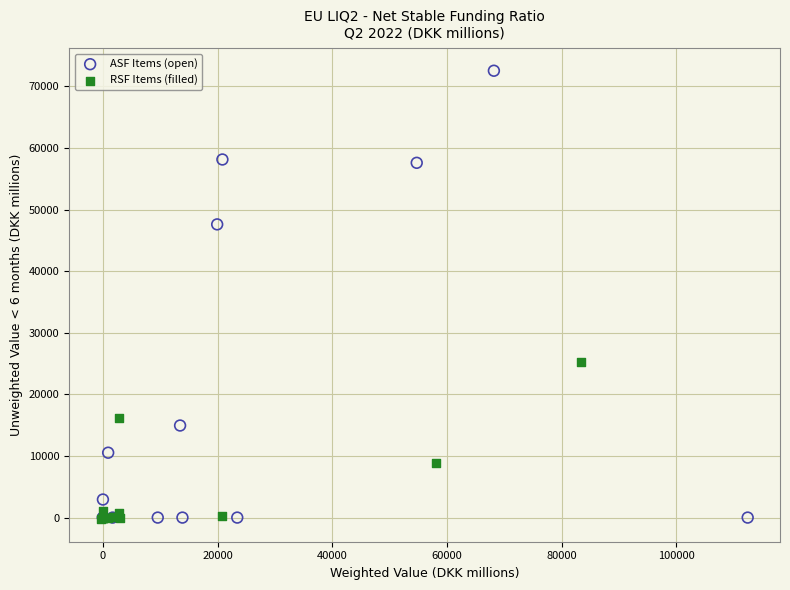

Which series has the largest Y range (max minus min)?

ASF Items (open)